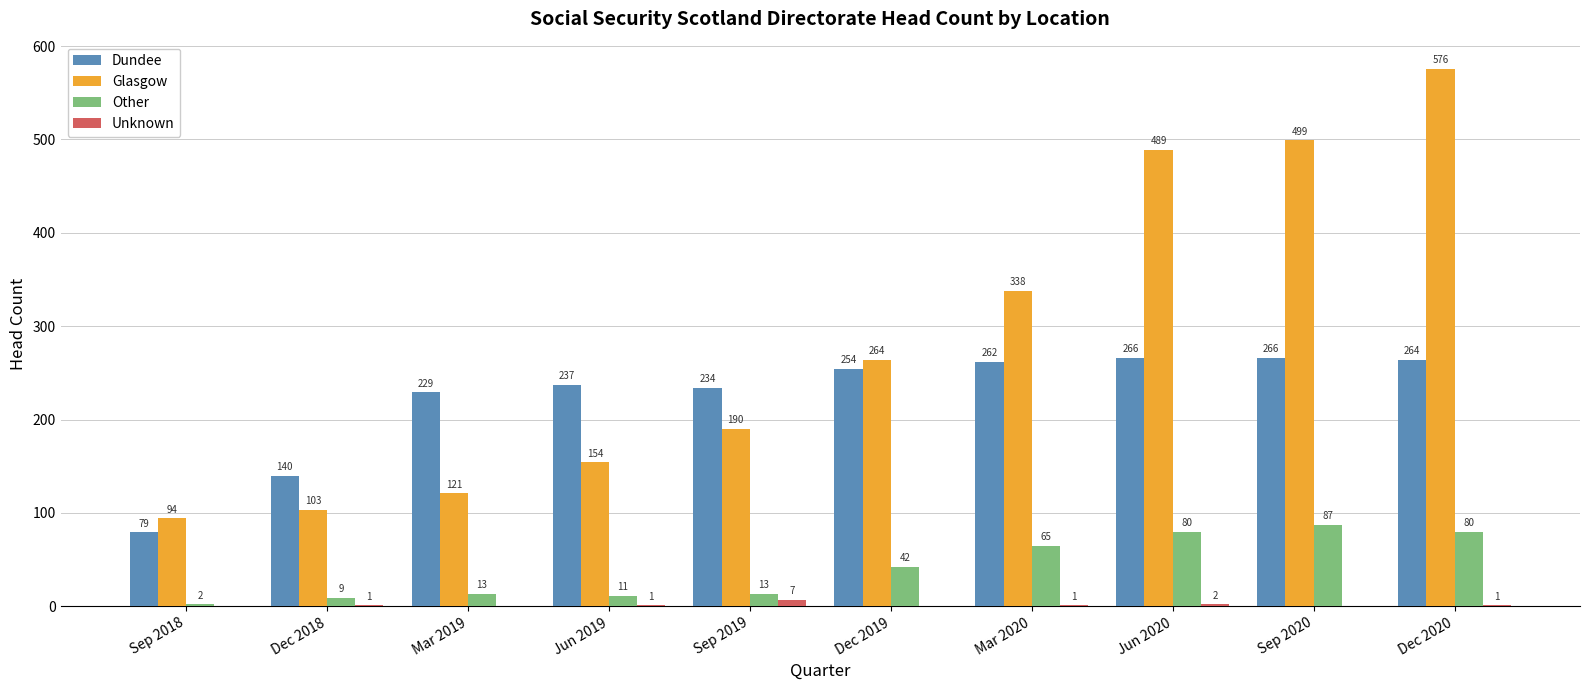

What is the greatest value displayed?

576